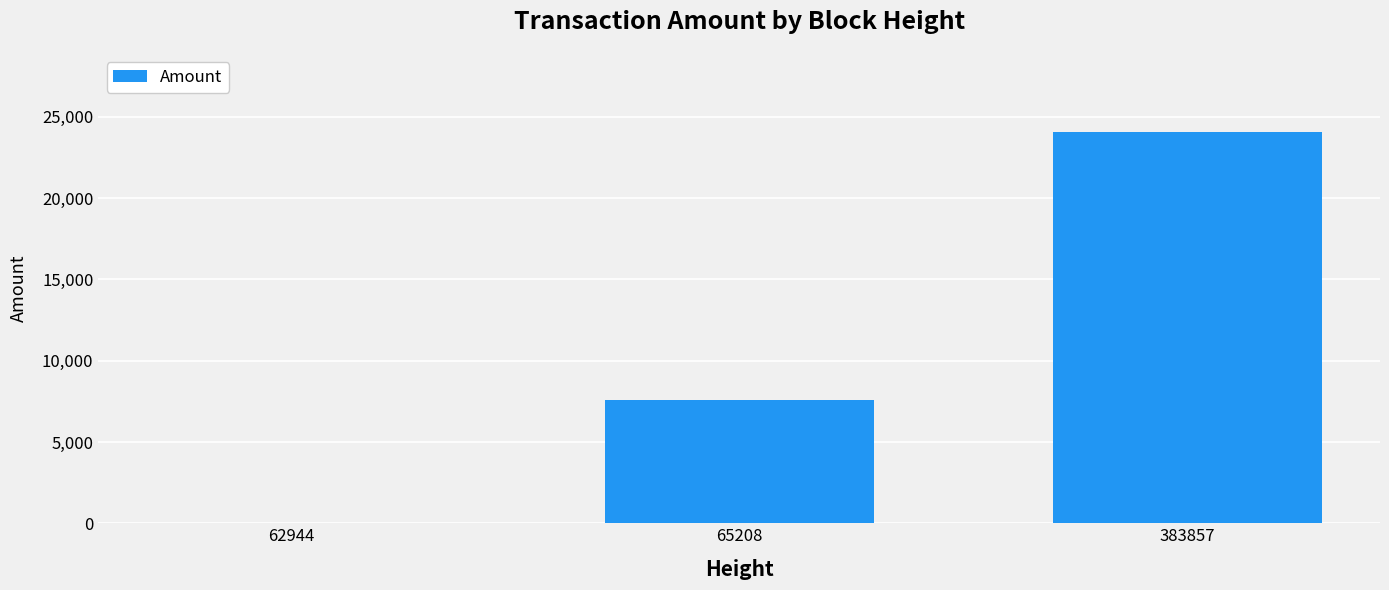

What is the maximum value shown in the chart?

24058